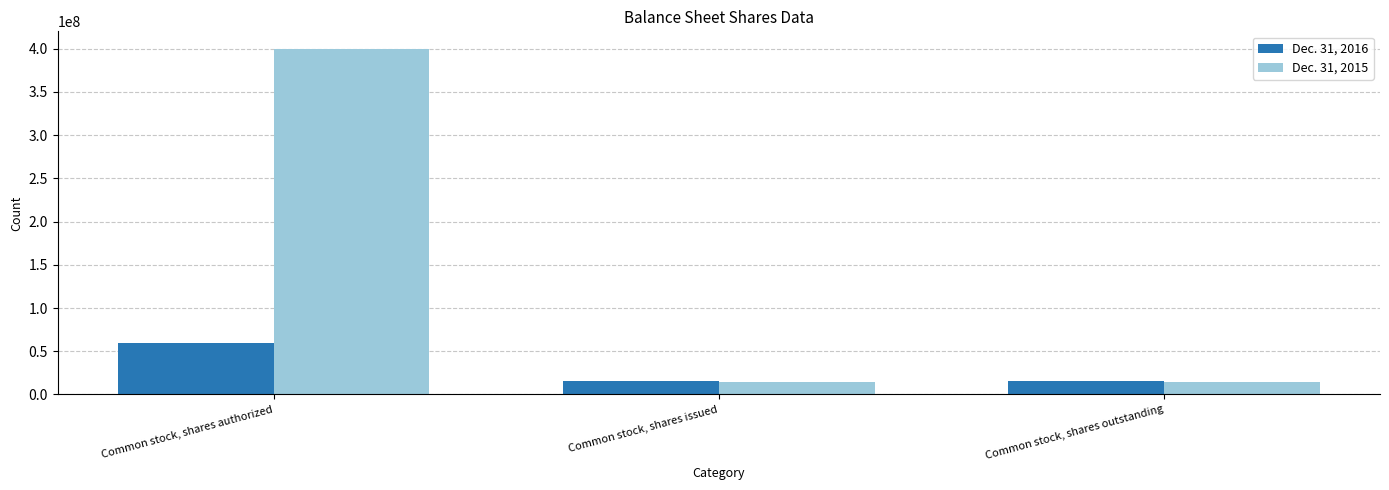

Reading right to left, transcribe all the data shown in this chart.

Dec. 31, 2016: Common stock, shares outstanding=15919572	Common stock, shares issued=15919572	Common stock, shares authorized=60000000
Dec. 31, 2015: Common stock, shares outstanding=14037411	Common stock, shares issued=14037411	Common stock, shares authorized=400000000